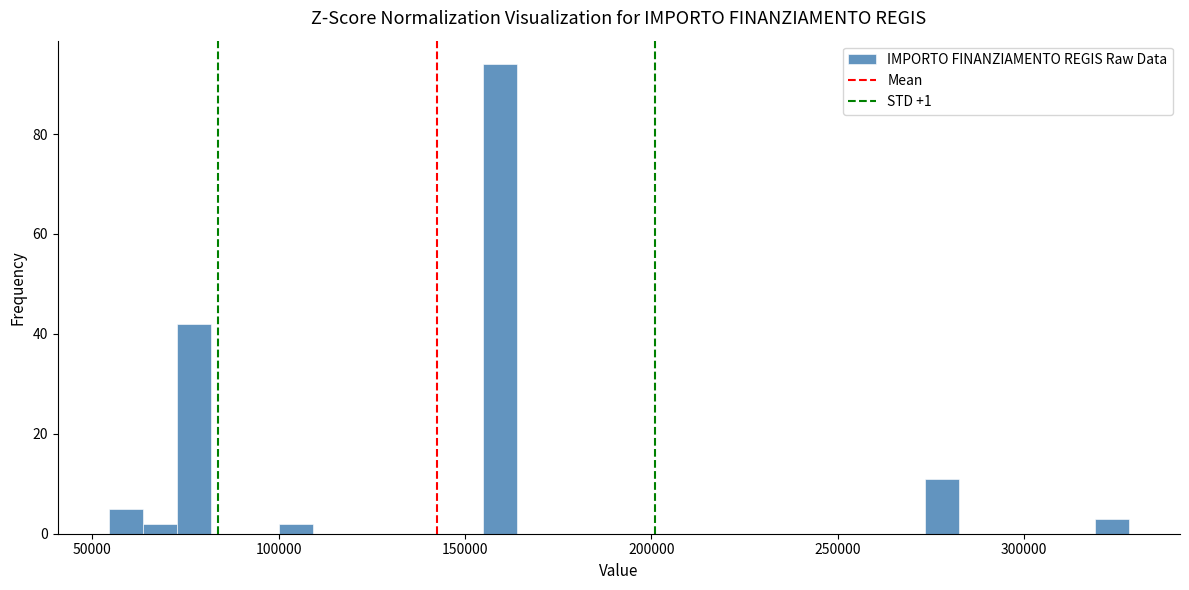

Around what value on the x-axis is the tallest bar? Give the approximate position of its centre, as read against the axis.

160000